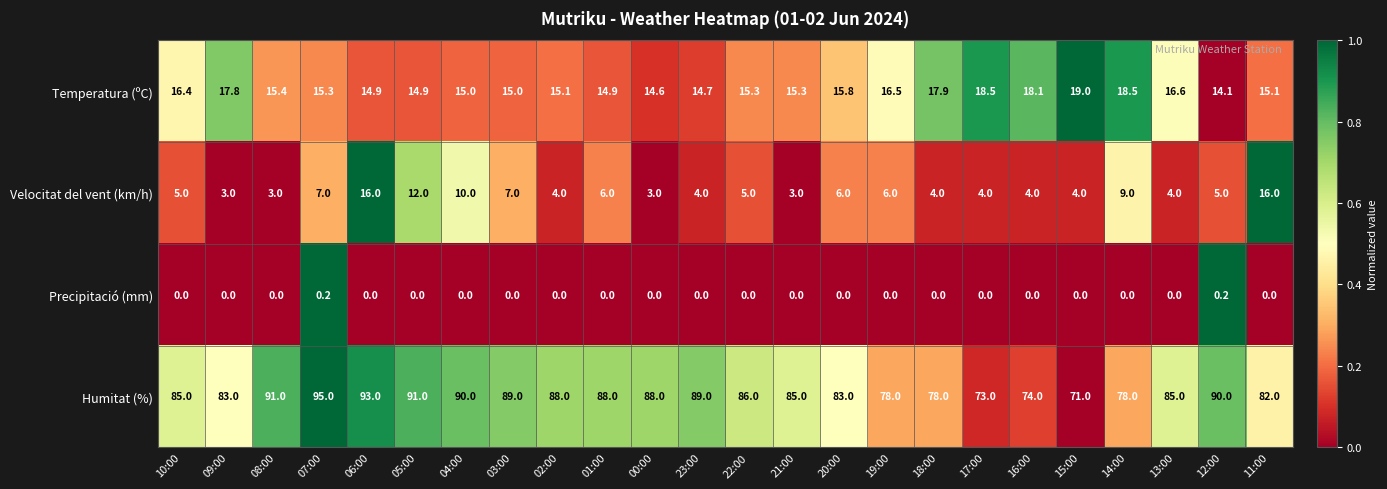

What is the difference between the second highest and second lowest values in the Humitat (%) series?

20.0